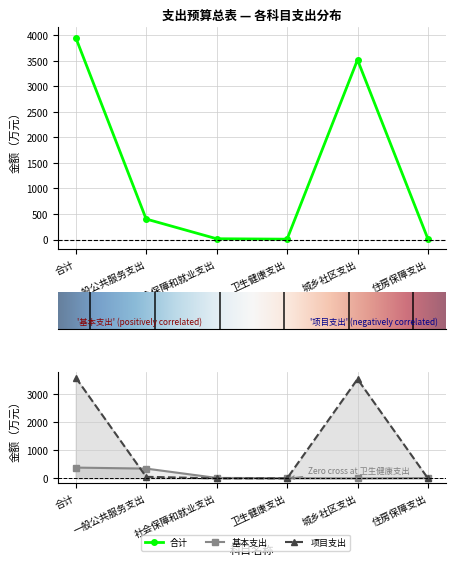

What is the lowest value of the 合计 series?

7.8